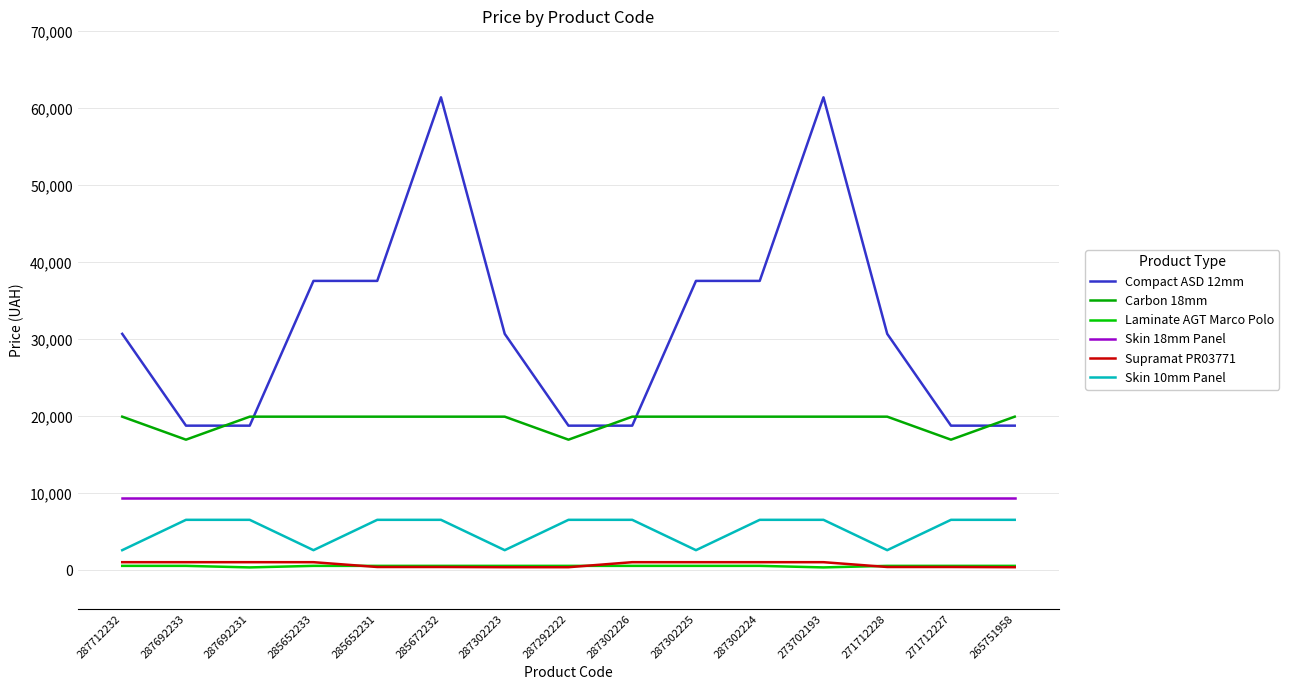

Which series has the largest total across all categories?

Compact ASD 12mm